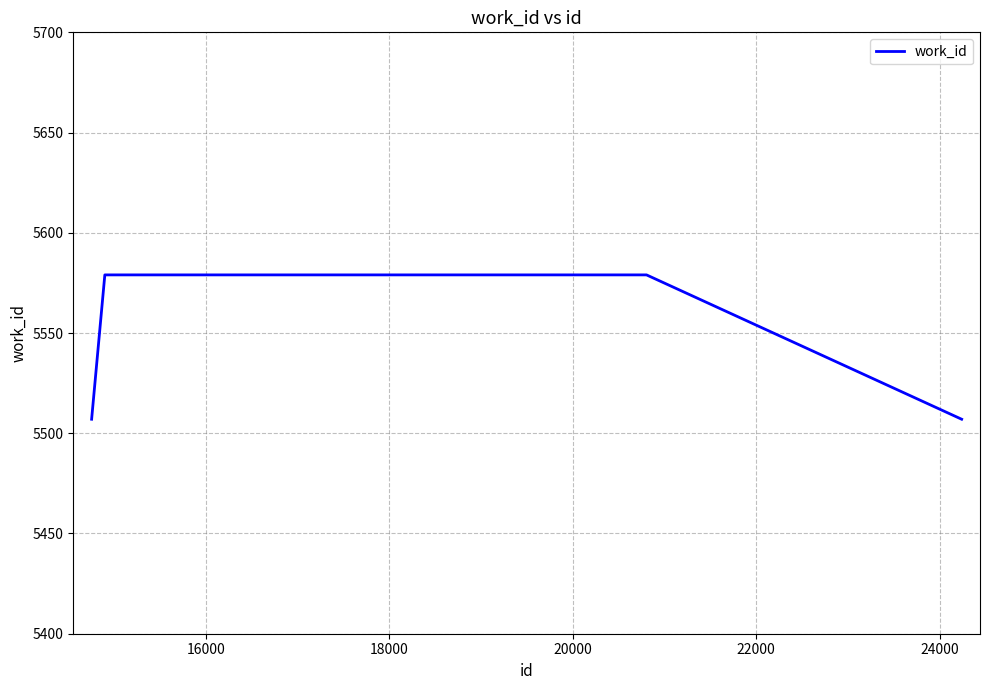

What is the difference between the second highest and minimum values?

72